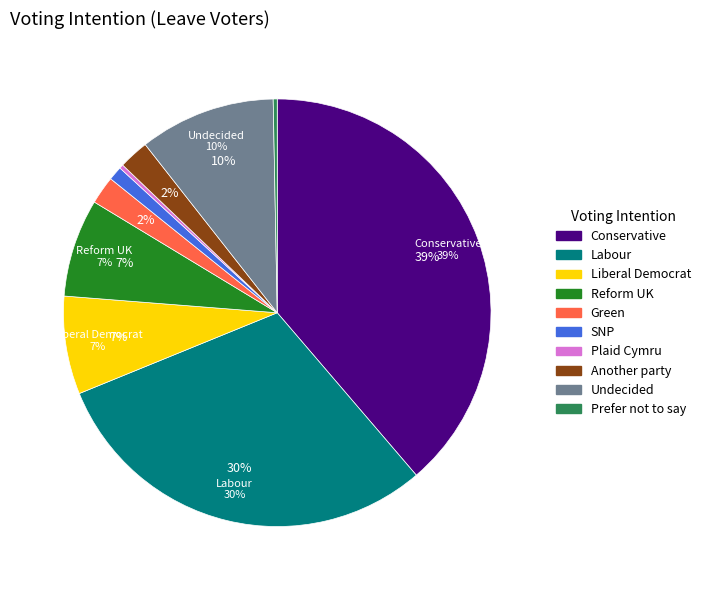

True or false: Prefer not to say accounts for 0% of the total.

True